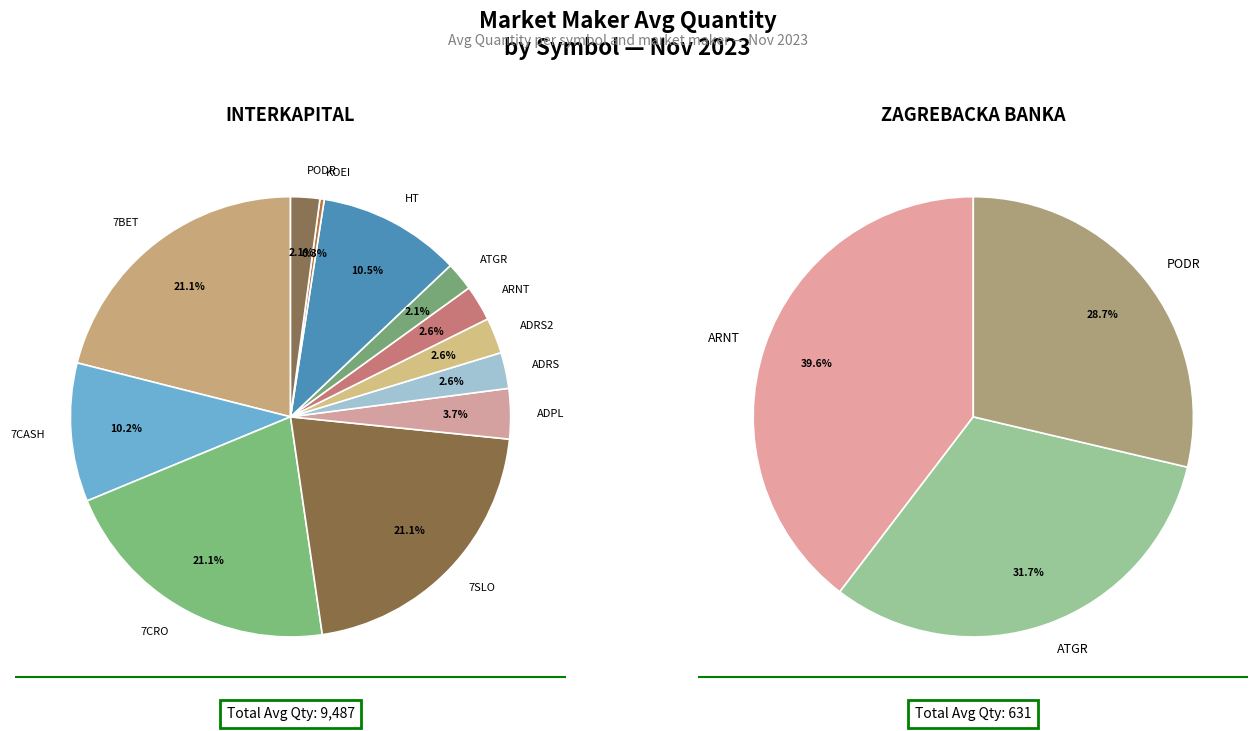

Does any single category account for the majority?

No